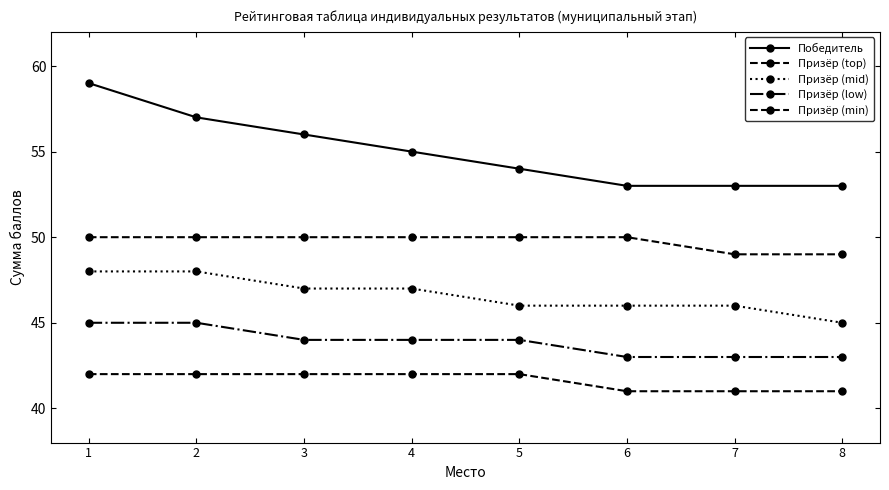

True or false: Призёр (mid) and Призёр (low) cross at least once.

False